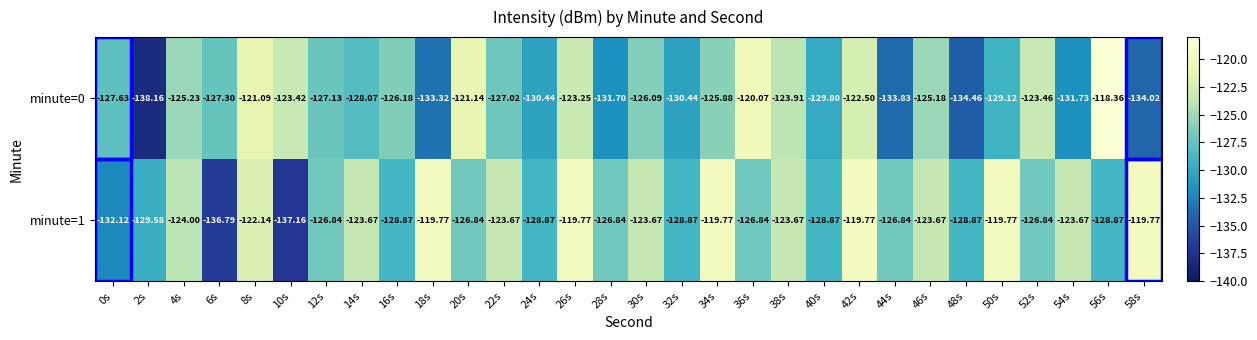

Is the value of minute=1 at 10s greater than the value of minute=0 at 2s?

Yes